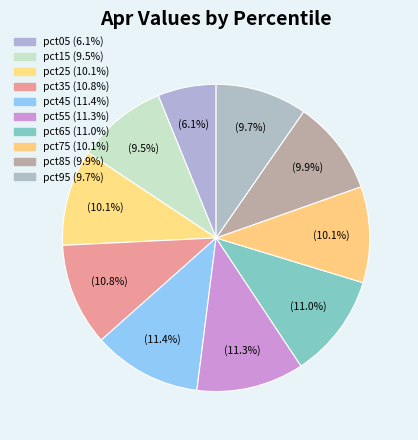

Combined, do pct65 and pct05 account for over 50%?

No